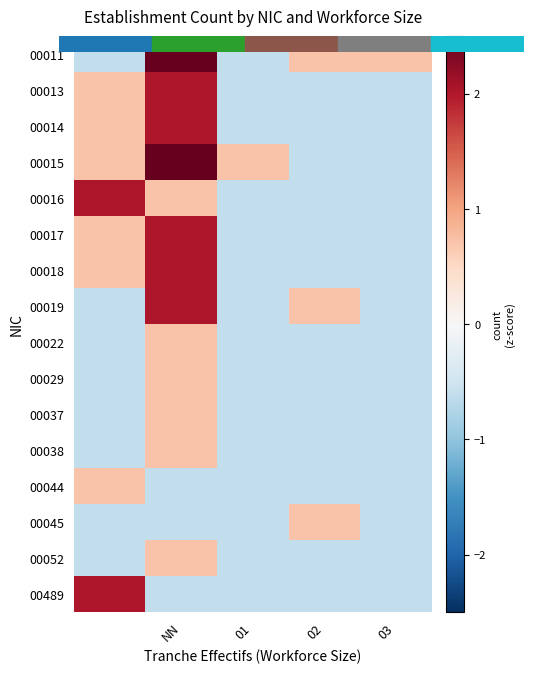

List the series in order of their peak value, highest first.

00011, 00015, 00013, 00014, 00016, 00017, 00018, 00019, 00489, 00022, 00029, 00037, 00038, 00044, 00045, 00052